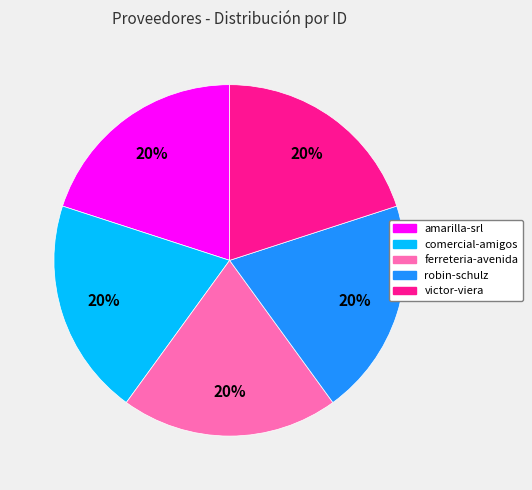

To the nearest percent, what portion does ferreteria-avenida represent?

20%